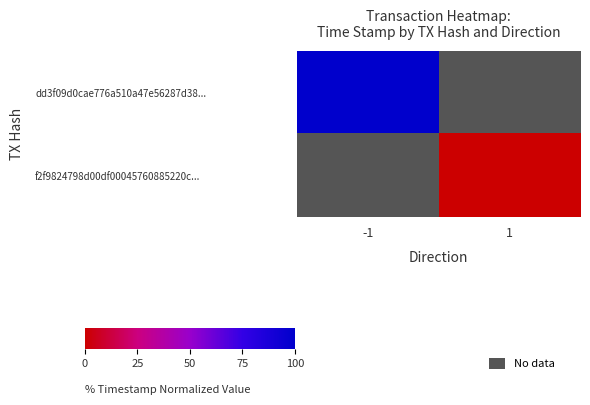

At which label does f2f9824798d00df00045760885220c... reach its peak?

-1